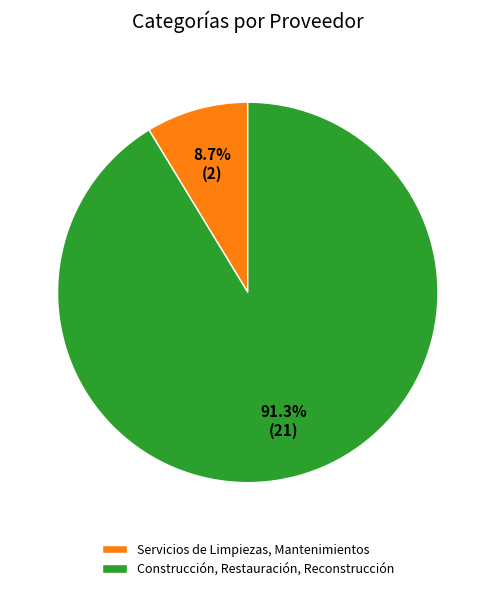

To the nearest percent, what is the average slice percentage?

50%